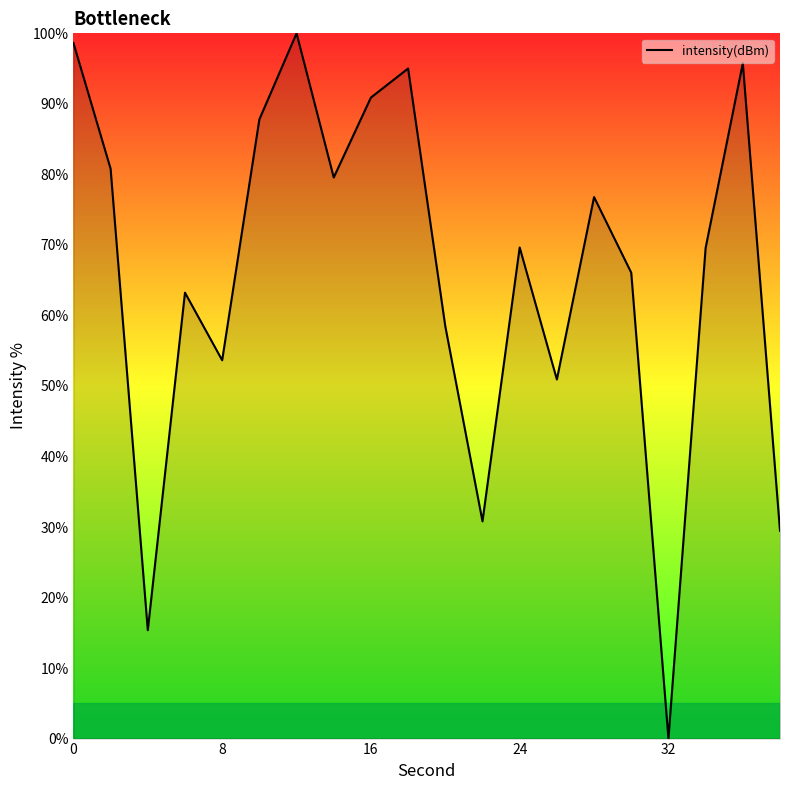

What is the maximum value shown in the chart?

100.0